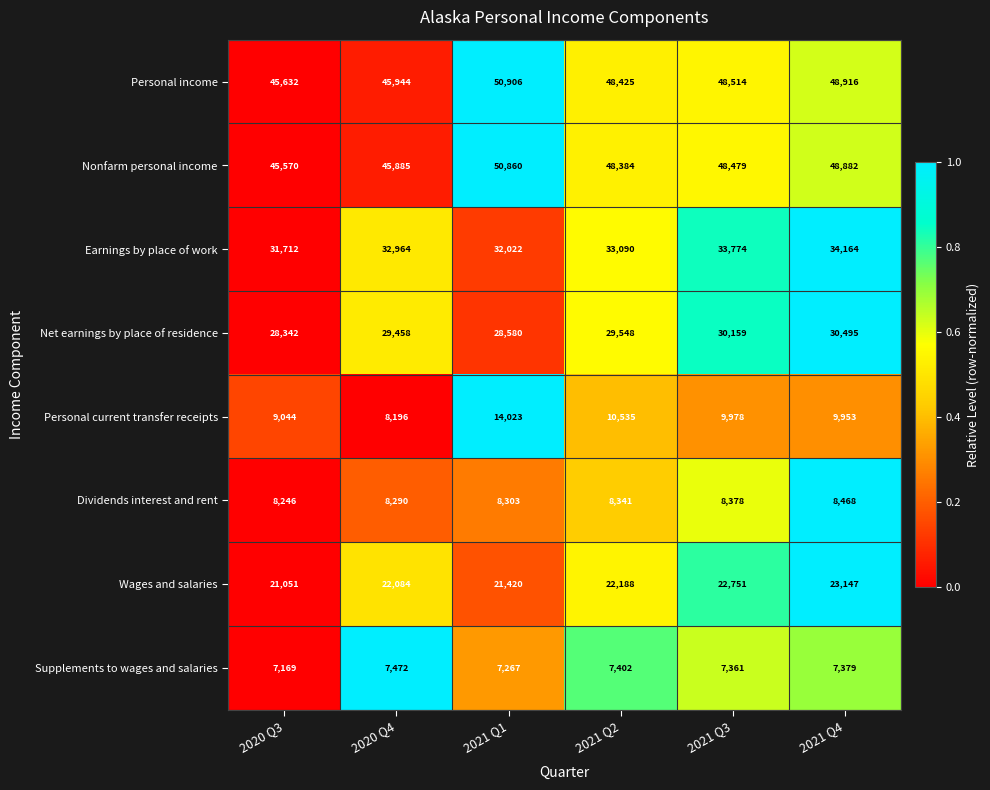

What is the sum of all Personal current transfer receipts values?

61729